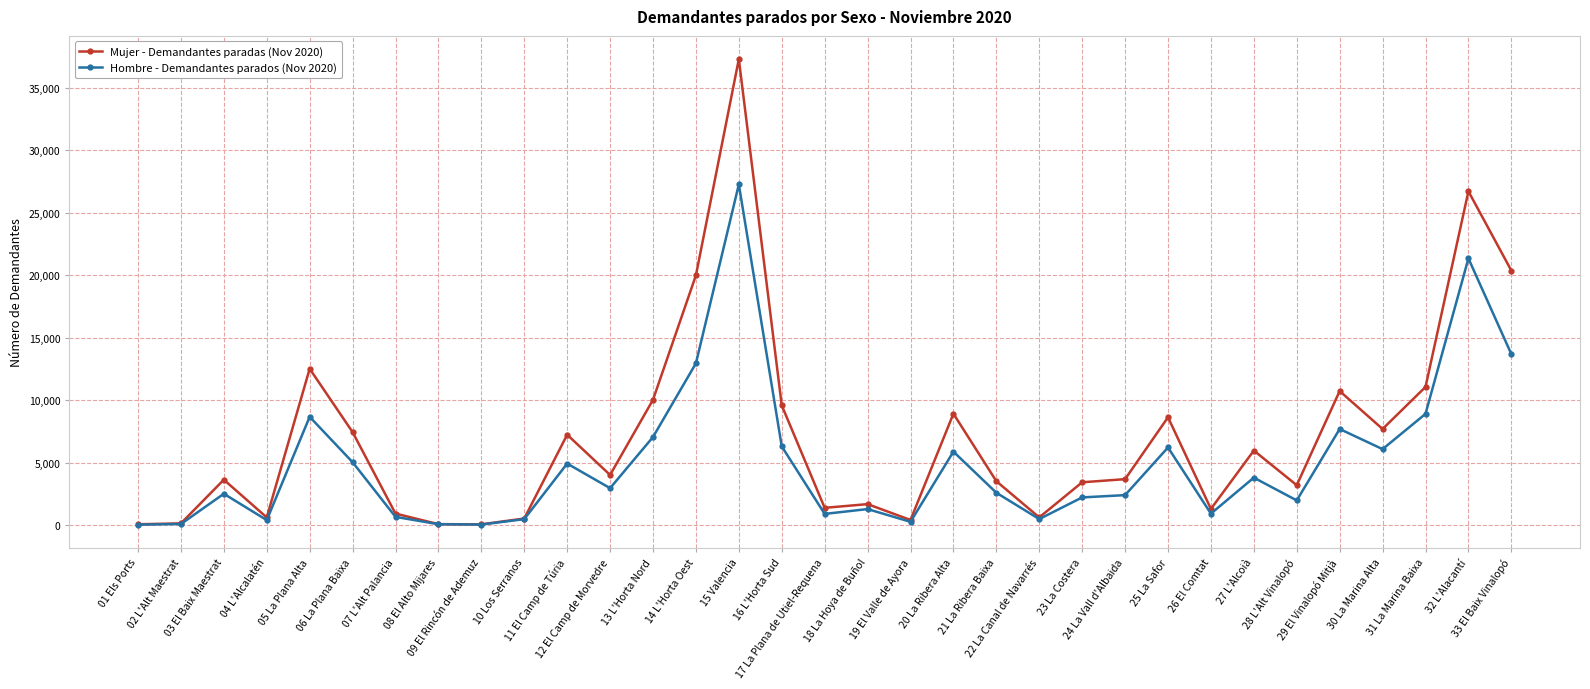

What is the value of the Mujer - Demandantes paradas (Nov 2020) point at the 1st from the left?

89